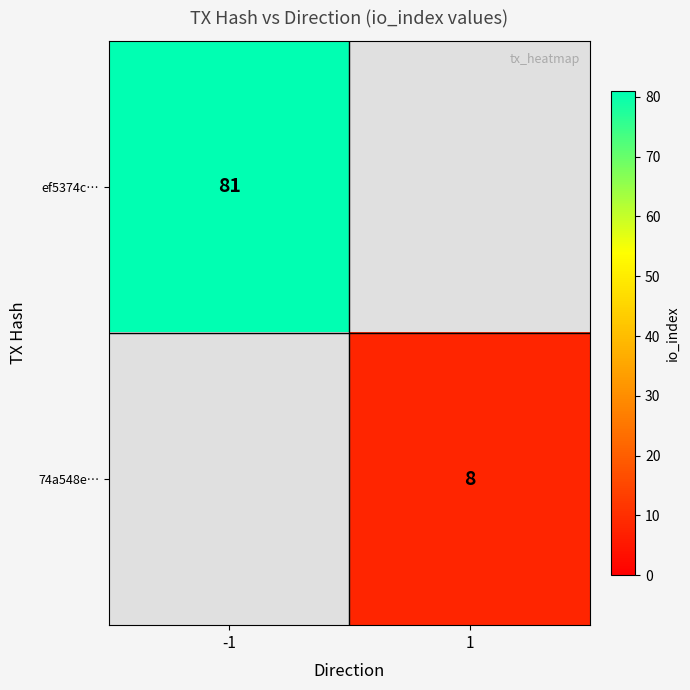

How many data points does each series have?

2